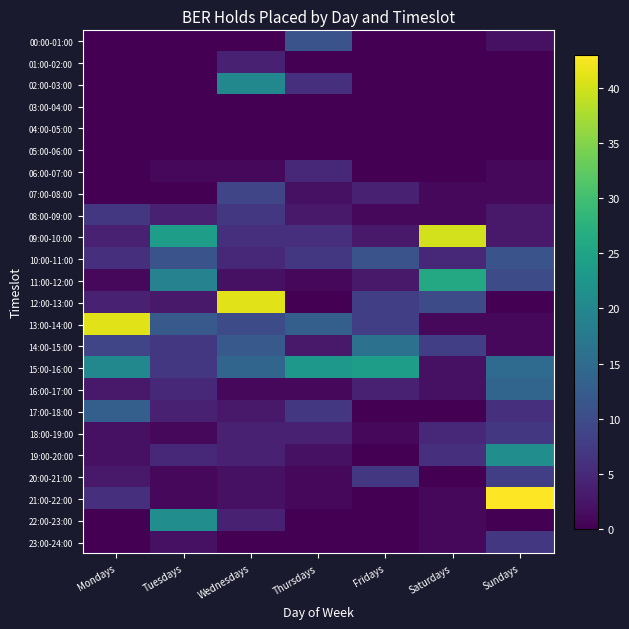

At Sundays, list the series in order from smallest to largest.

01:00-02:00, 02:00-03:00, 03:00-04:00, 04:00-05:00, 05:00-06:00, 12:00-13:00, 22:00-23:00, 06:00-07:00, 07:00-08:00, 13:00-14:00, 14:00-15:00, 00:00-01:00, 08:00-09:00, 09:00-10:00, 17:00-18:00, 18:00-19:00, 23:00-24:00, 20:00-21:00, 11:00-12:00, 10:00-11:00, 16:00-17:00, 15:00-16:00, 19:00-20:00, 21:00-22:00